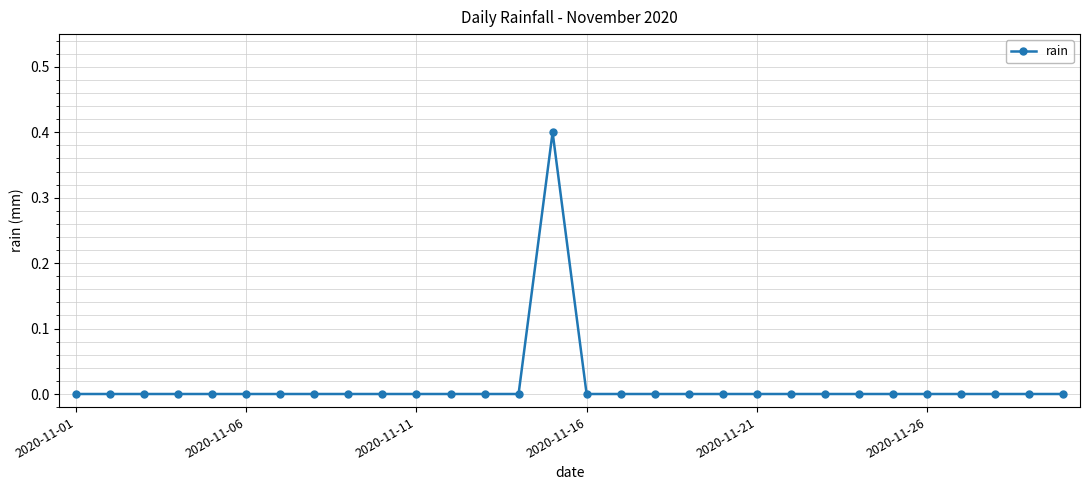

What is the difference between the maximum and second lowest values?

0.4